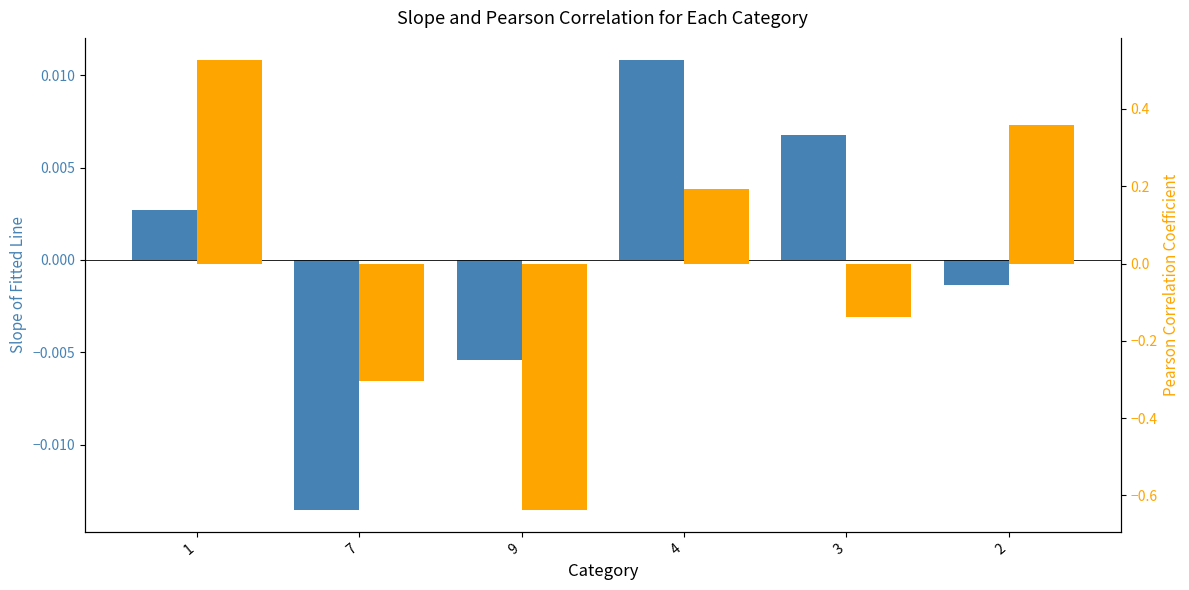

How many bars are there in each group?

2